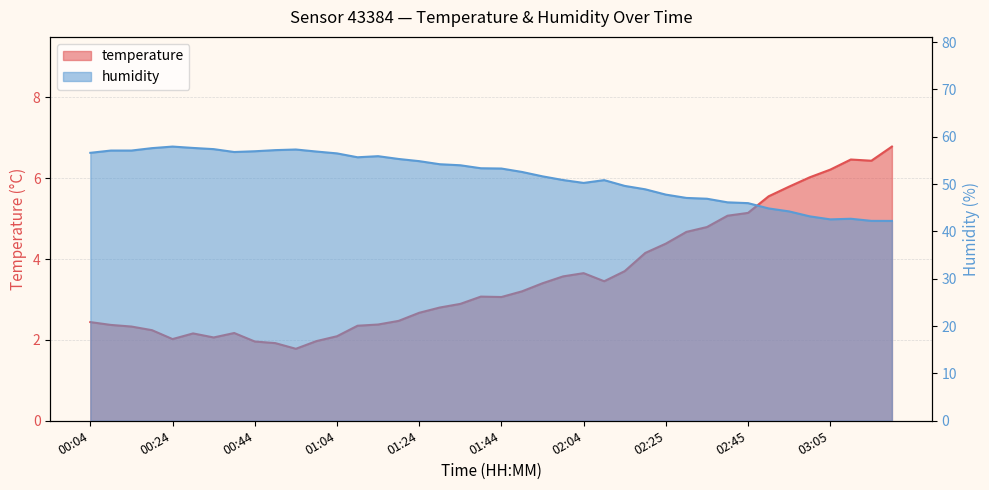

True or false: temperature and humidity cross at least once.

False